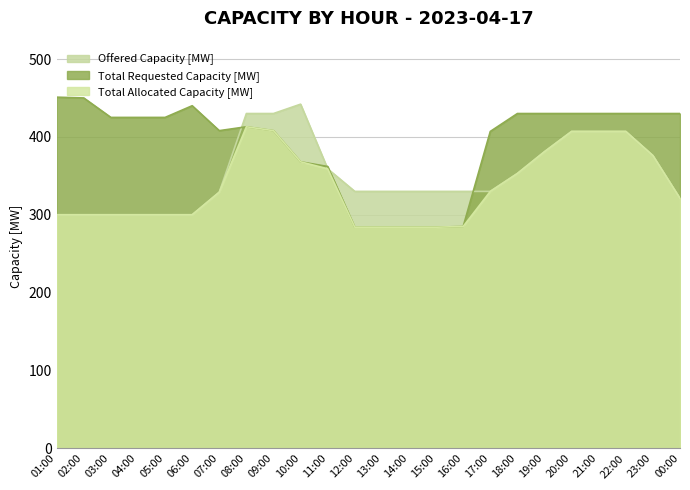

At which label does Total Requested Capacity [MW] first exceed 425?

01:00